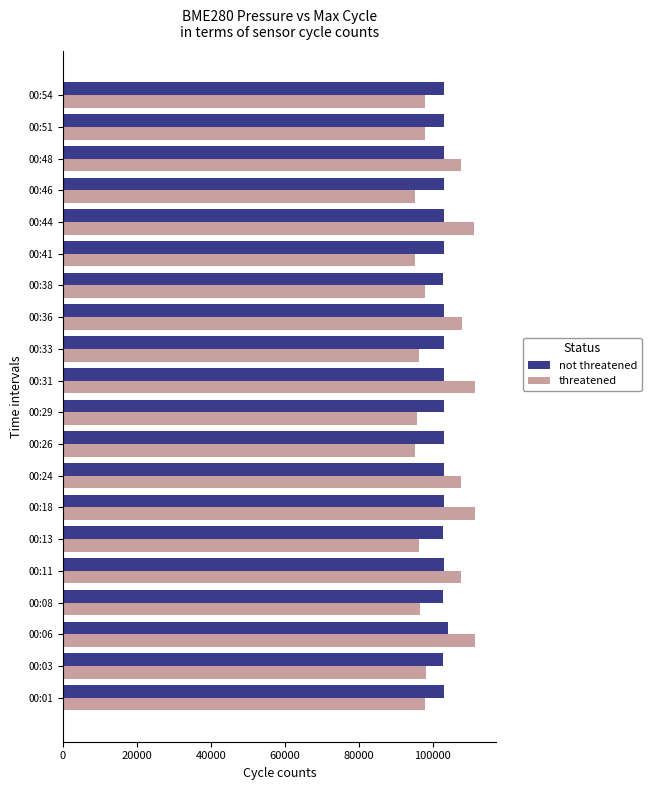

What is the total value across all series at 00:06?

215616